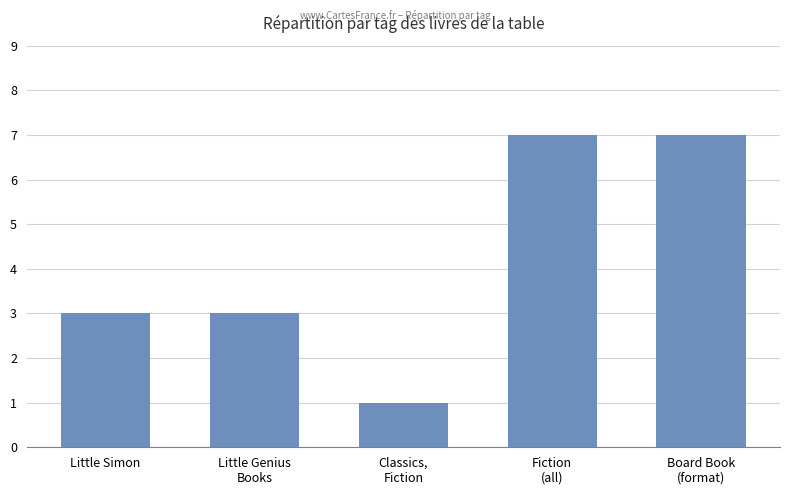

What is the difference between the maximum and minimum values?

6